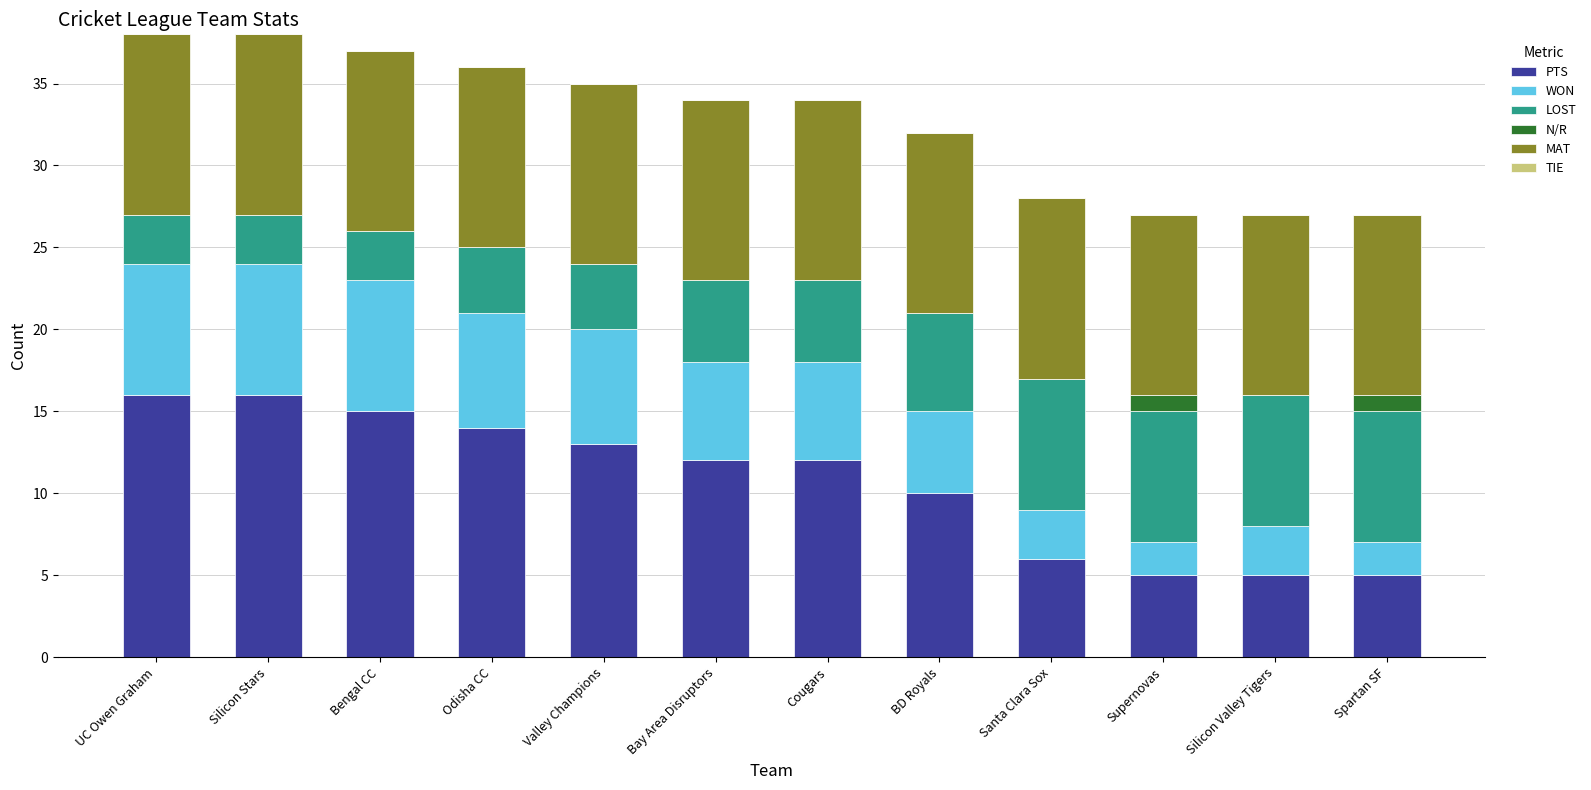

What is the sum of all PTS values?

129